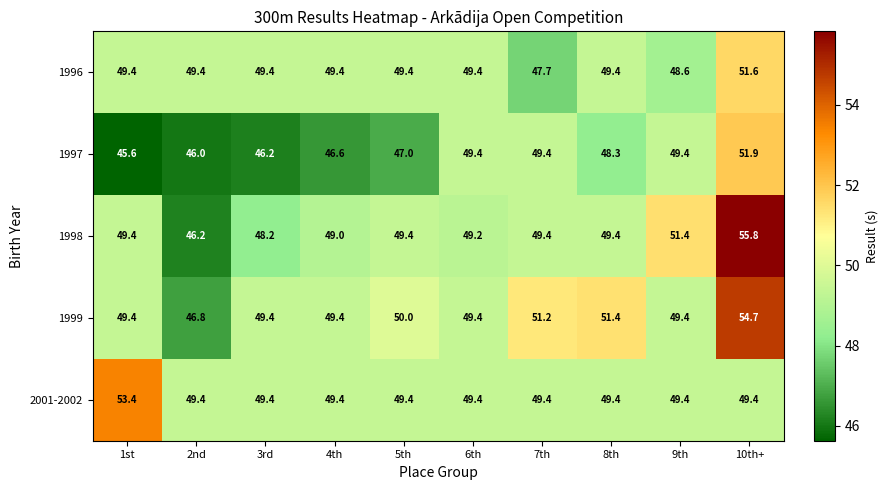

What is the maximum value shown in the chart?

55.8